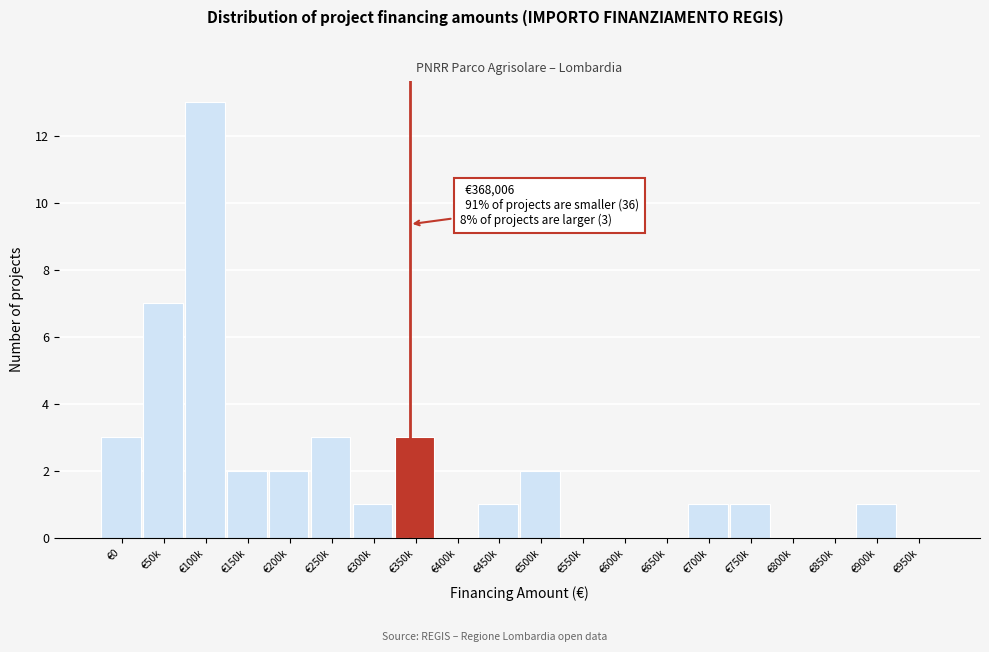

Reading right to left, transcribe all the data shown in this chart.

€950k=0	€900k=1	€850k=0	€800k=0	€750k=1	€700k=1	€650k=0	€600k=0	€550k=0	€500k=2	€450k=1	€400k=0	€350k=3	€300k=1	€250k=3	€200k=2	€150k=2	€100k=13	€50k=7	€0=3